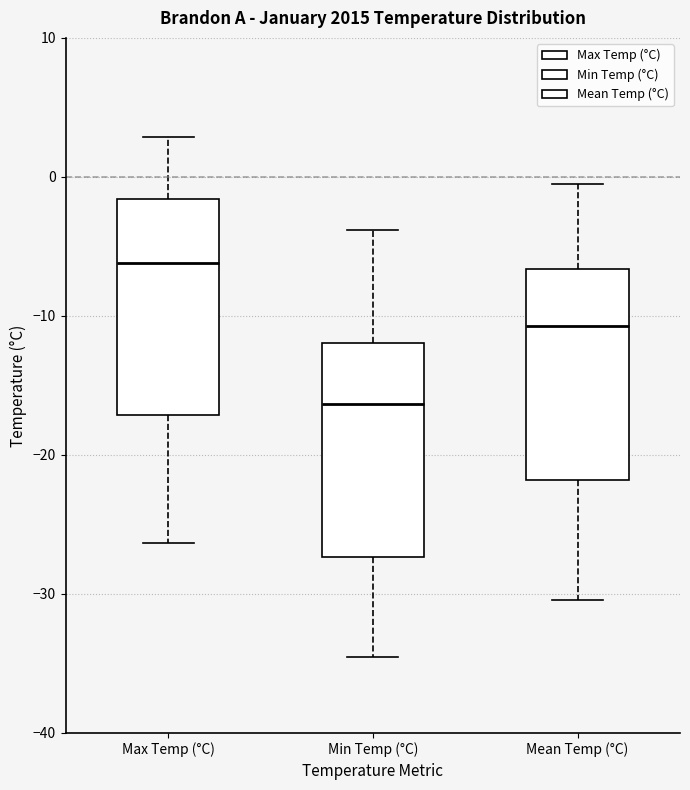

Where does the upper whisker of the box for Max Temp (°C) end on the y-axis? The values are not printed on the chart, so give them approximately, as read against the axis.

3